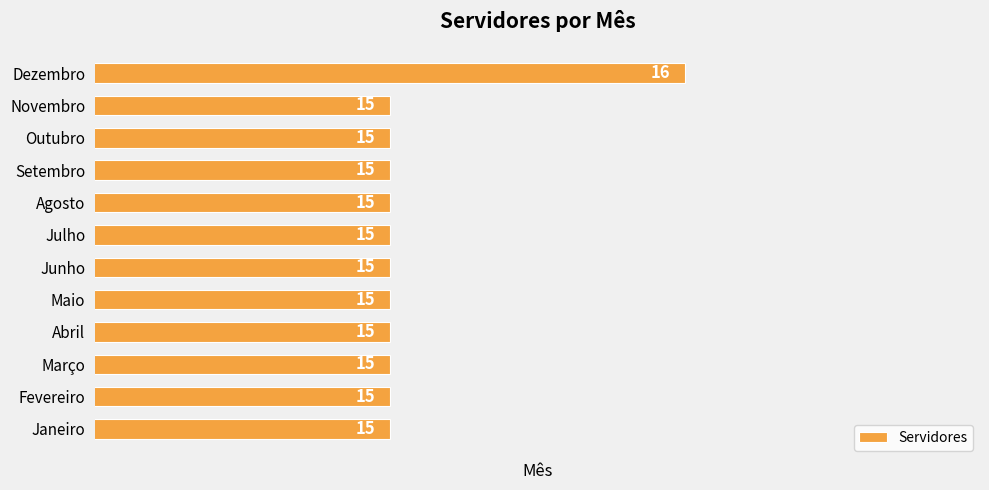

What is the average value?

15